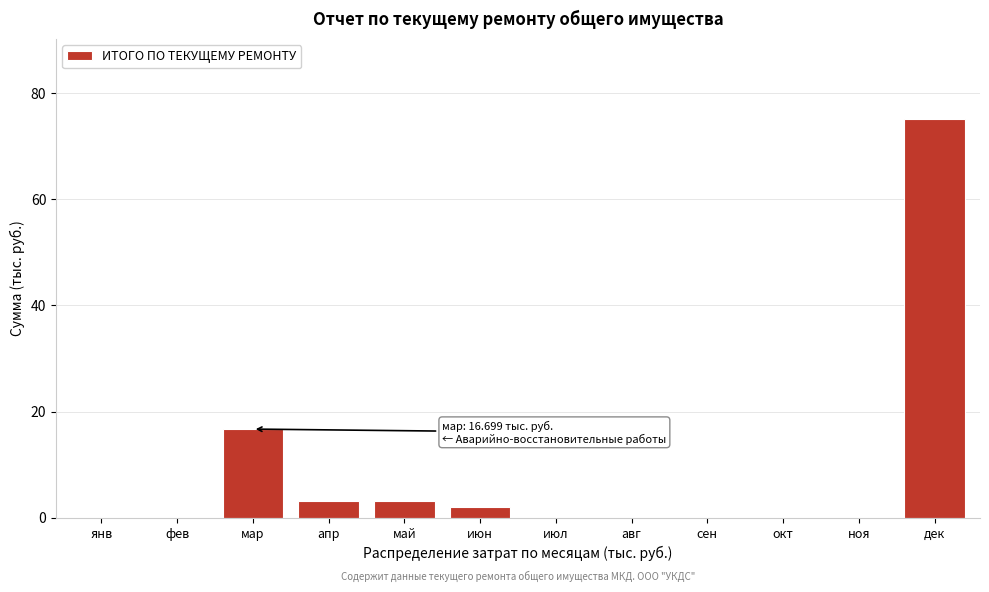

Read the value at мар.

16.7